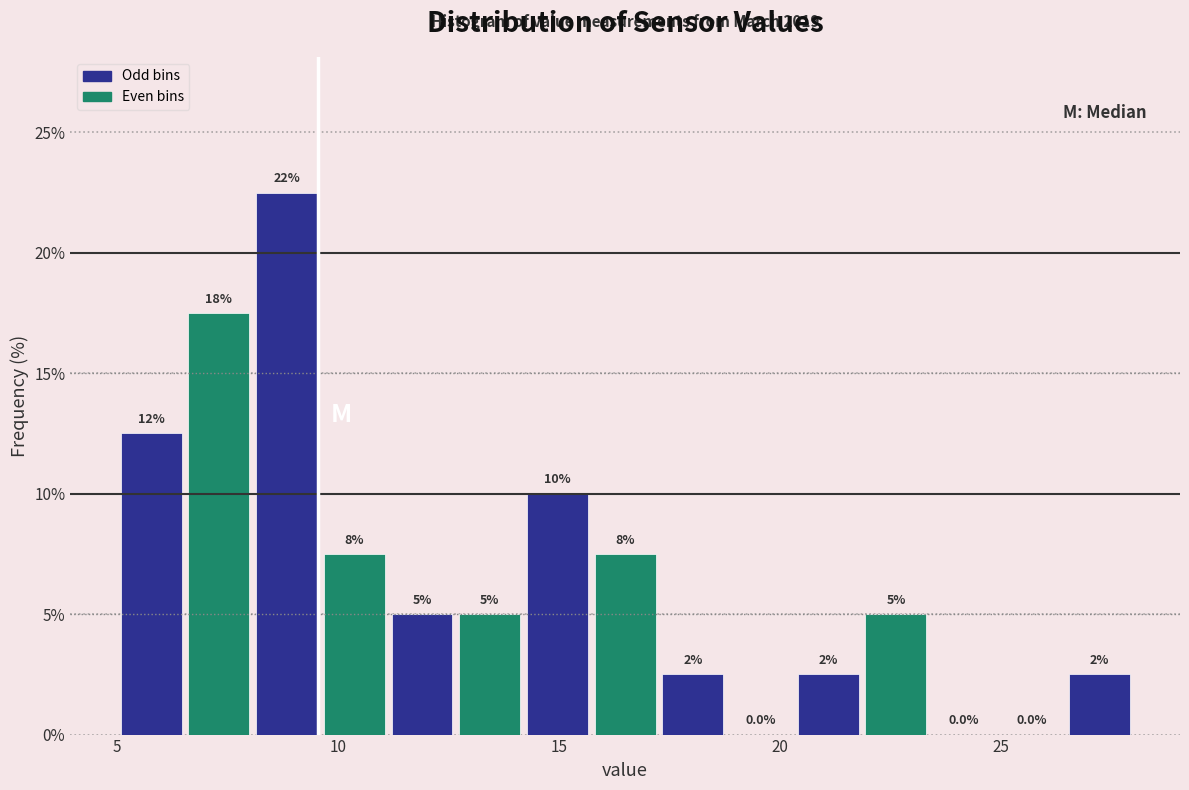

Around what value on the x-axis is the tallest bar? Give the approximate position of its centre, as read against the axis.

9.0